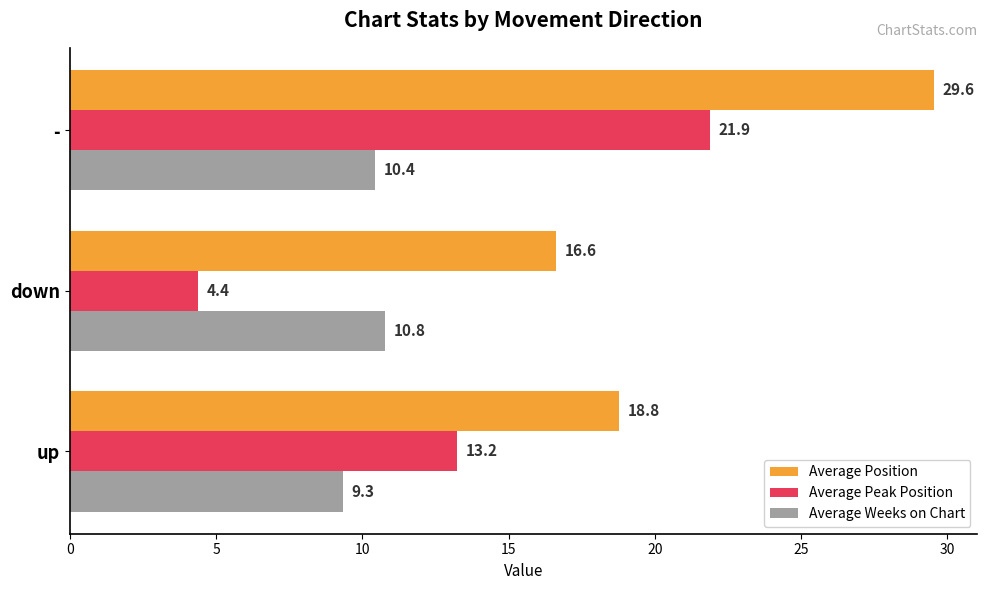

What is the difference between the second highest and minimum values in the Average Position series?

2.2